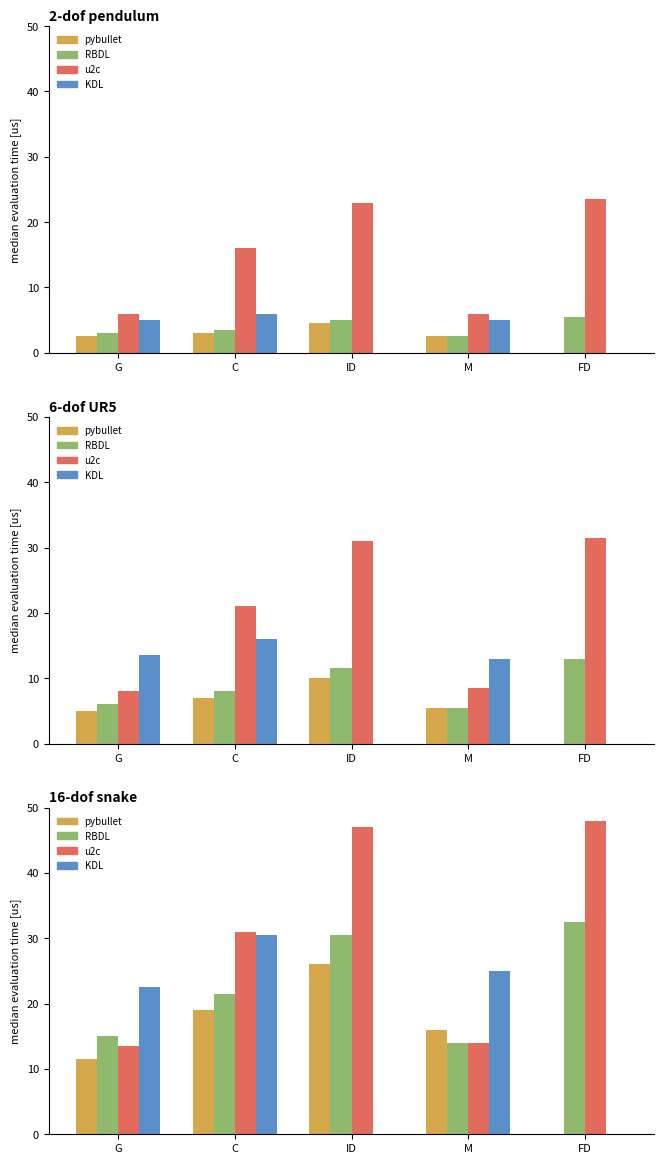

How many series are shown in this chart?

4